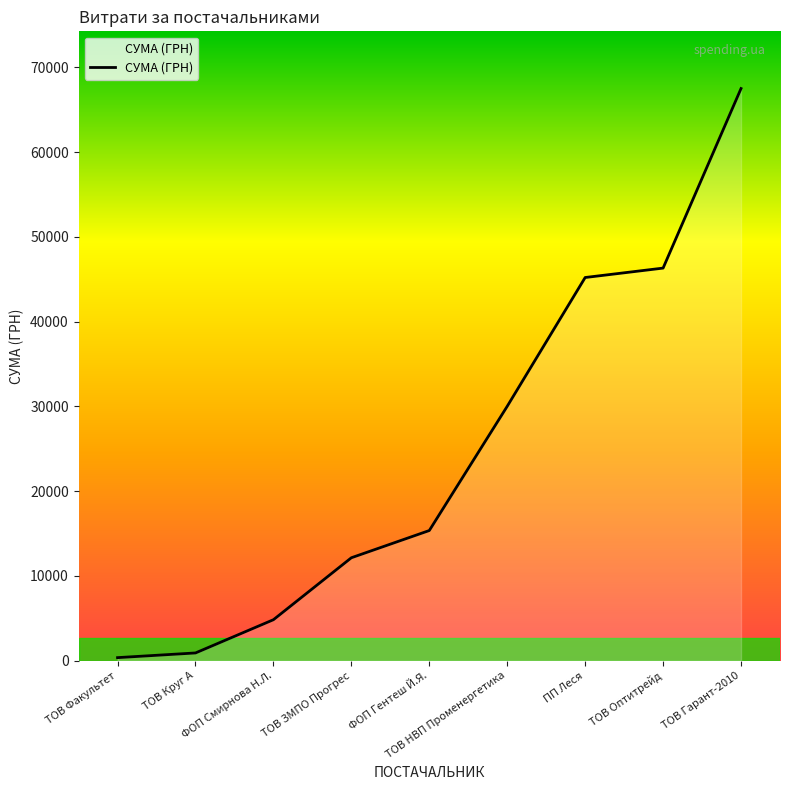

What is the approximate value at ФОП Смирнова Н.Л.?

4837.3